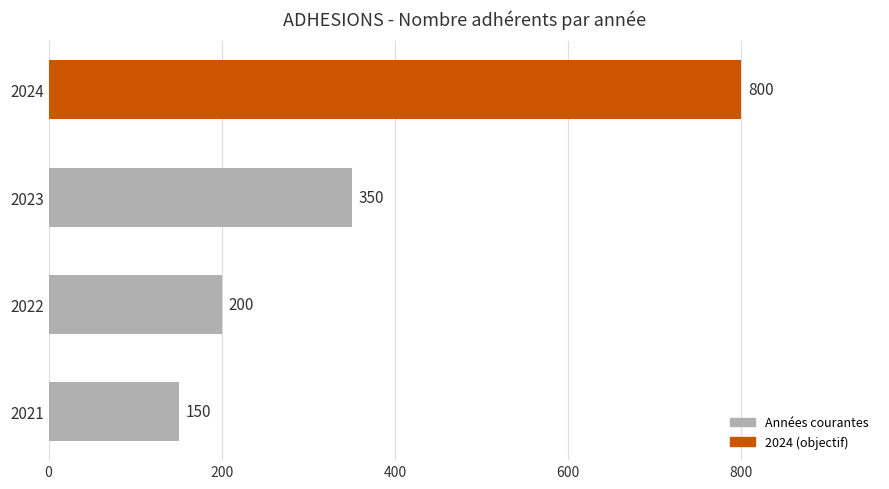

What is the difference between the maximum and minimum values?

650